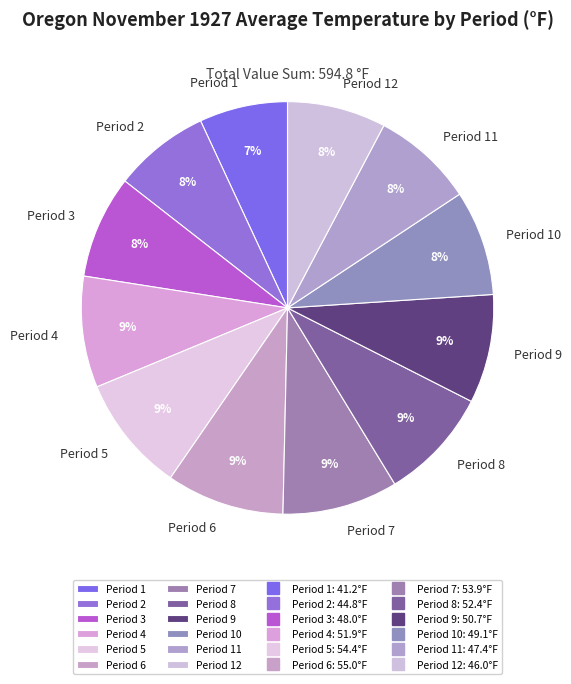

To the nearest percent, what is the difference between the largest and smallest slice percentages?

2%